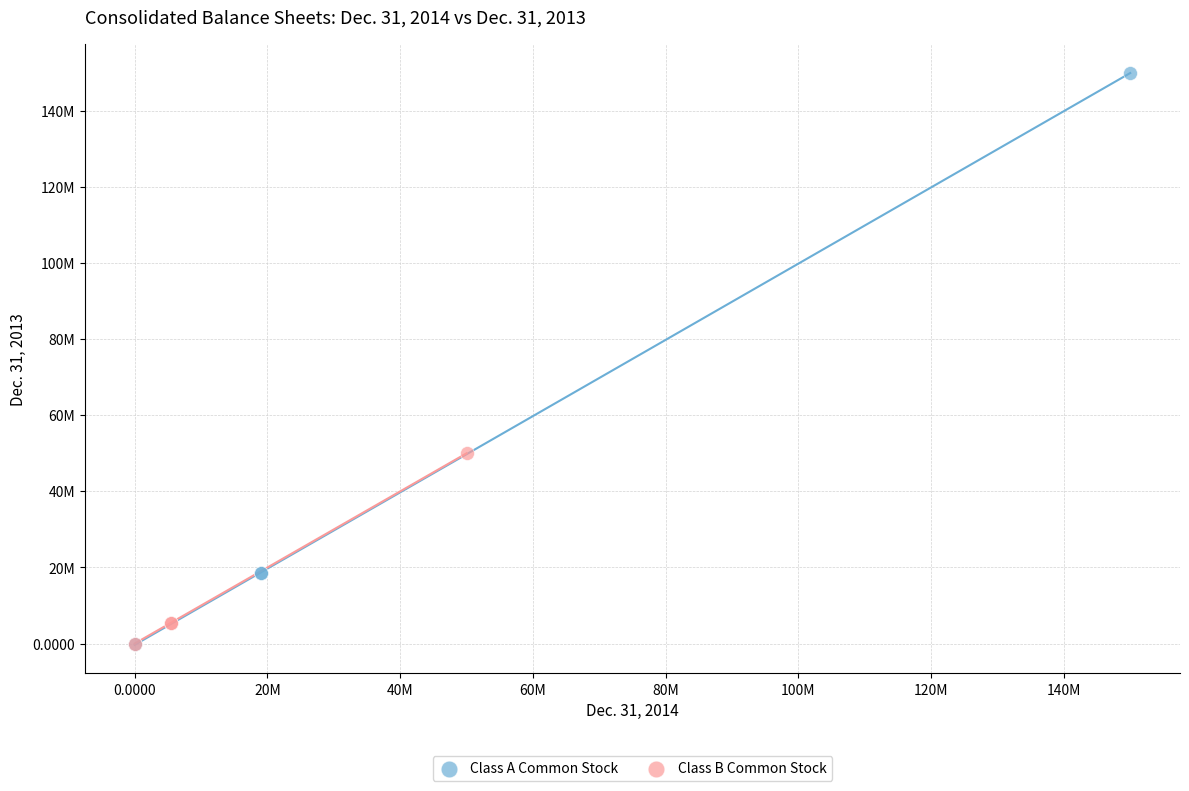

What are all the series names shown in the legend?

Class A Common Stock, Class B Common Stock